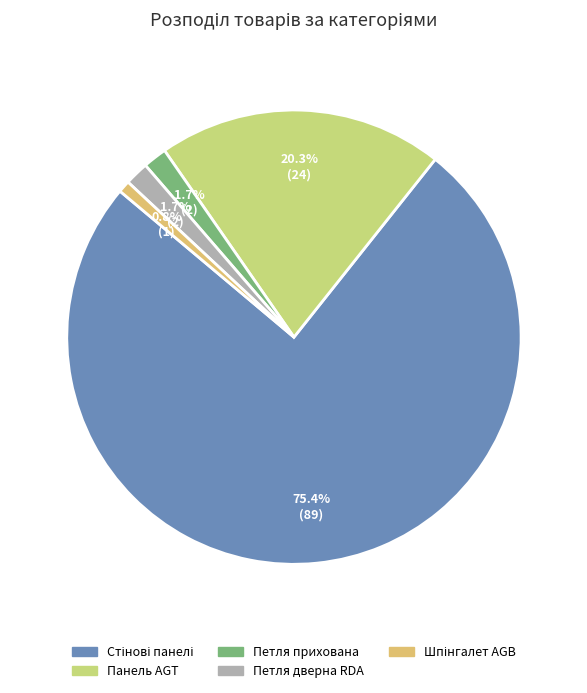

Rank the categories by value from highest to lowest.

Стінові панелі, Панель AGT, Петля прихована, Петля дверна RDA, Шпінгалет AGB